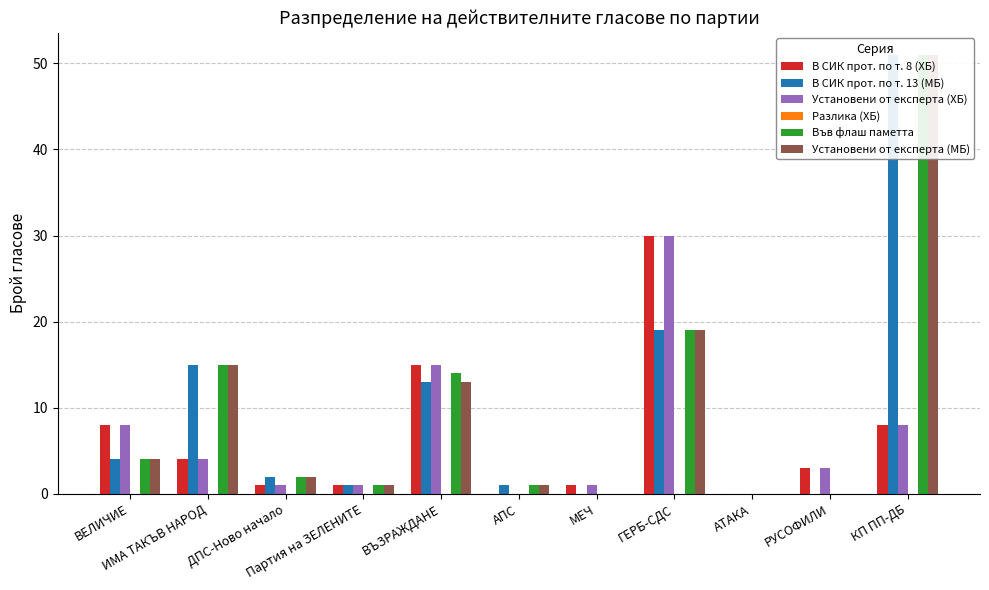

What is the sum of all Установени от експерта (МБ) values?

106